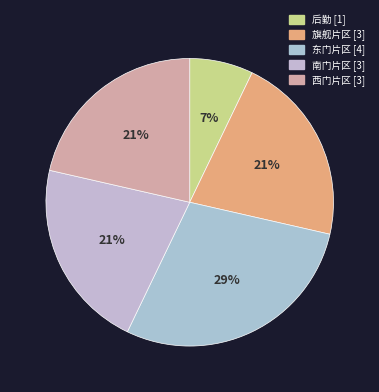

How many slices are in this pie chart?

5